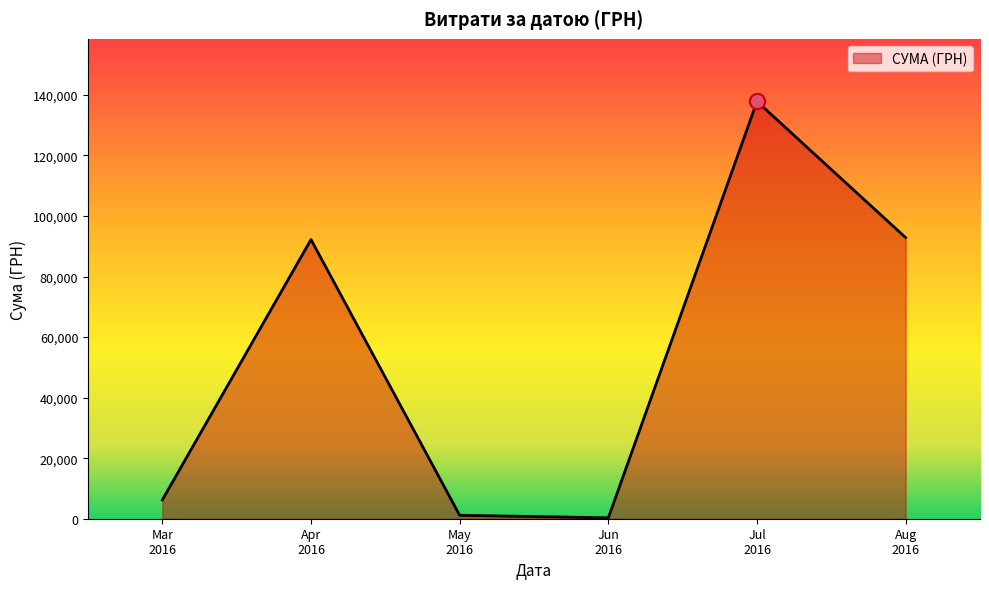

True or false: there are more than 2 points higher than both neighbors.

False